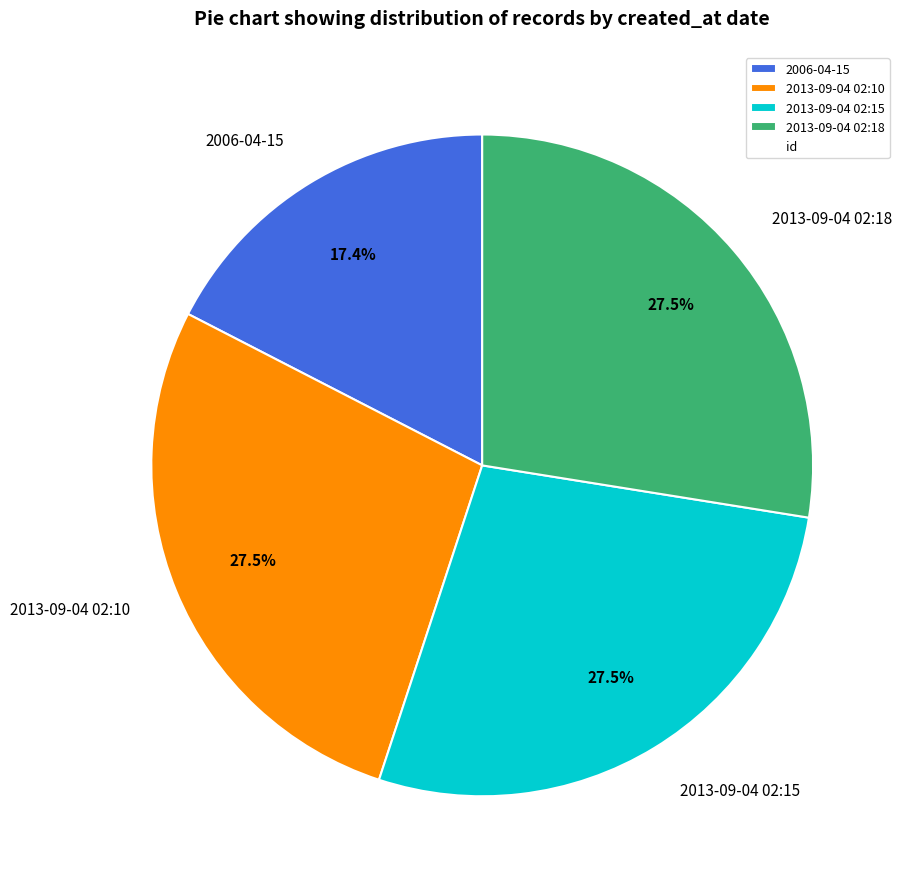

Count the number of slices in the pie.

4